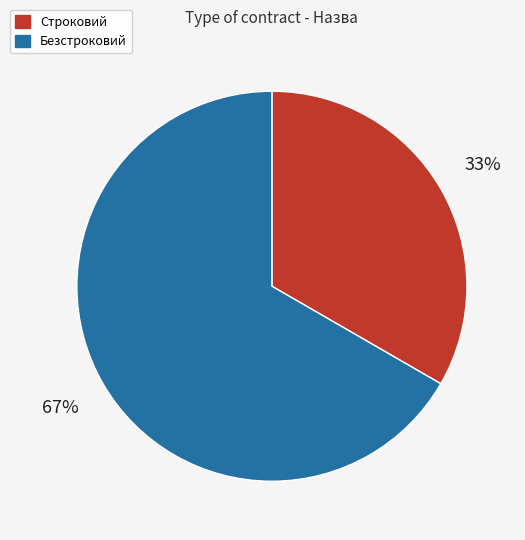

To the nearest percent, what percentage of the pie is Строковий?

33%